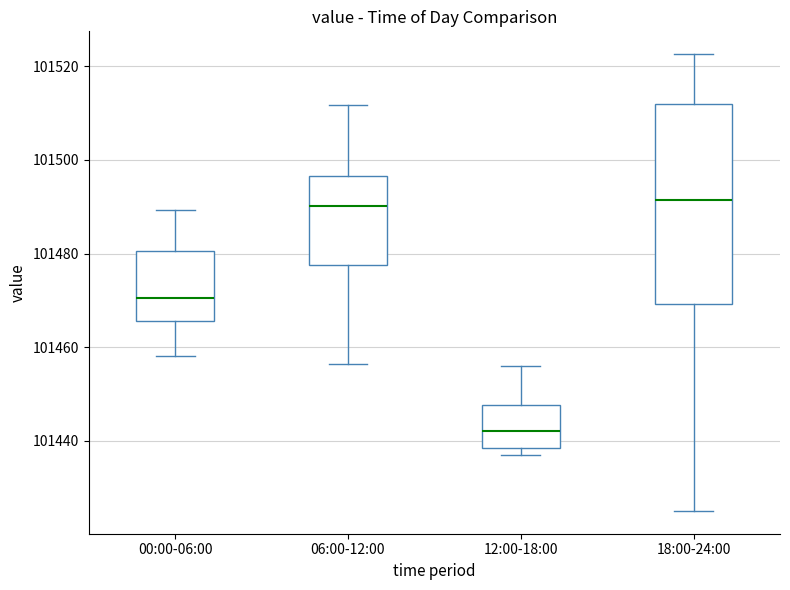

Which box is the tallest, from its lower edge to its upper edge?

18:00-24:00